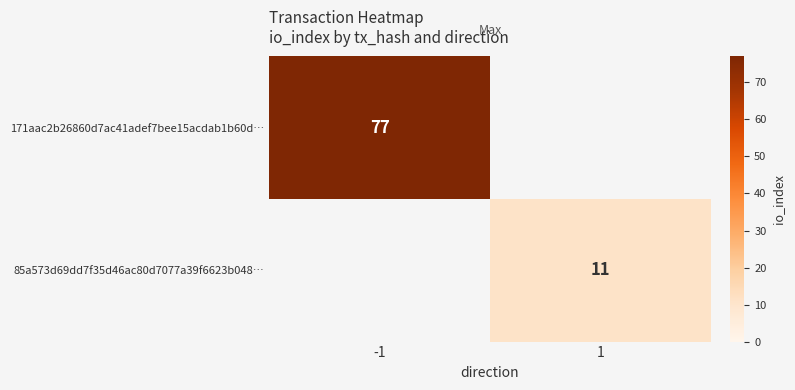

The value of 171aac2b26860d7ac41adef7bee15acdab1b60d… at -1 is 117. True or false?

False